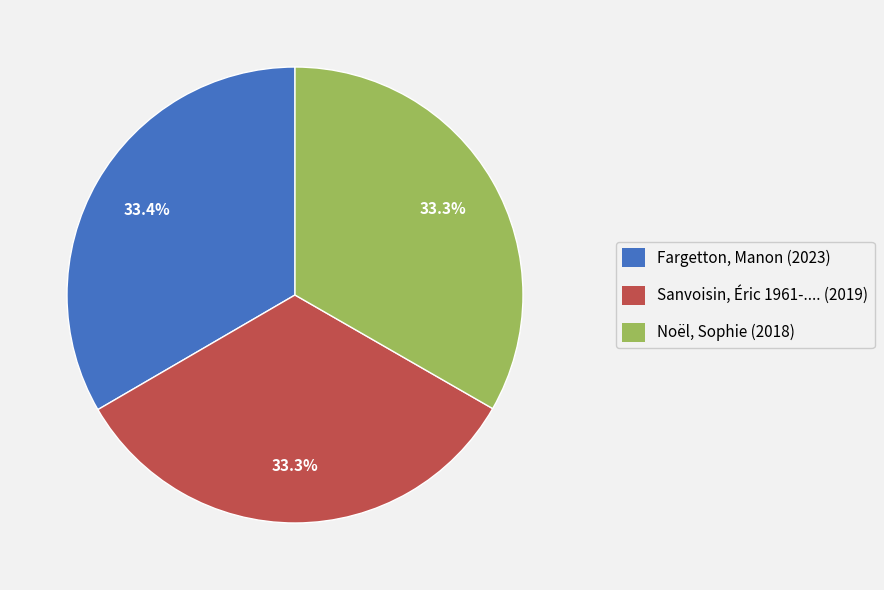

How many slices are in this pie chart?

3